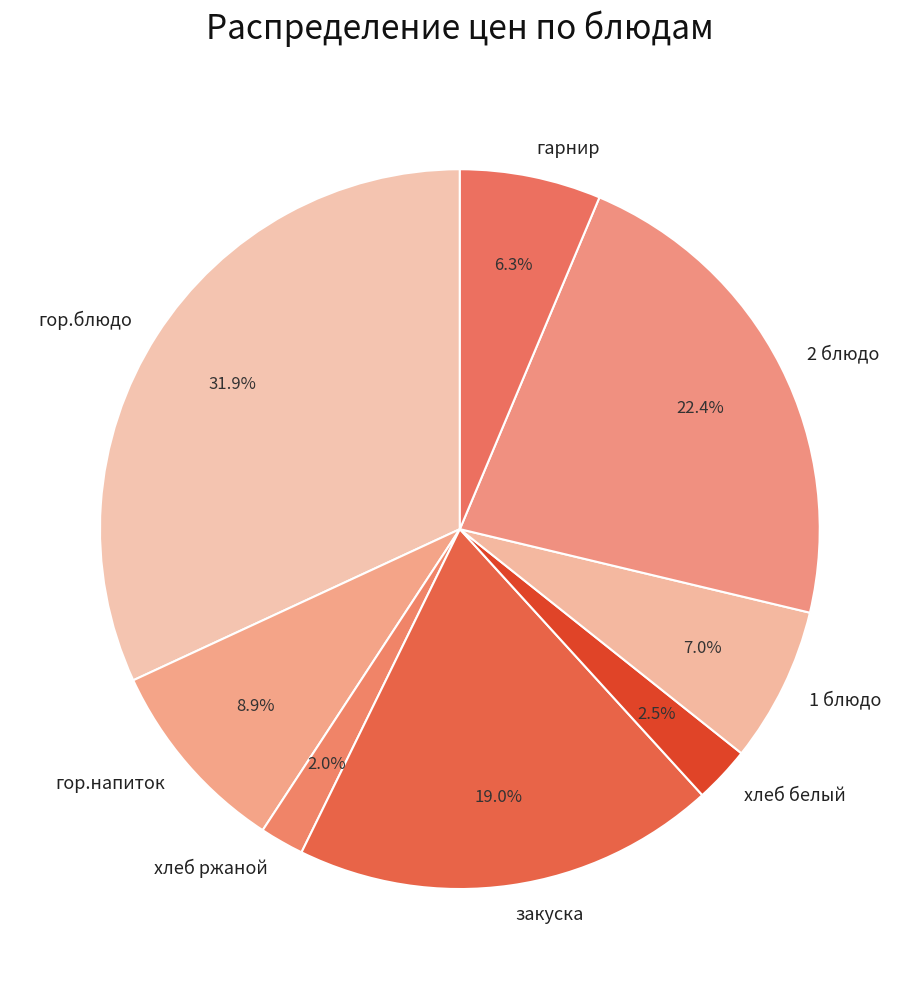

What is the total percentage of 1 блюдо and хлеб белый?

9.5%